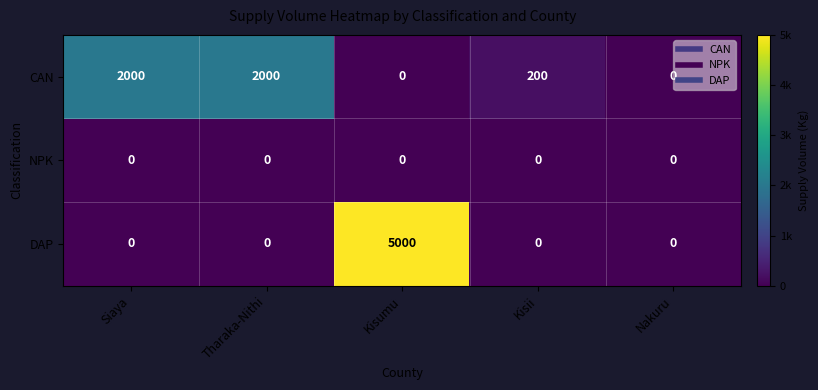

Which series has the widest spread of values?

DAP